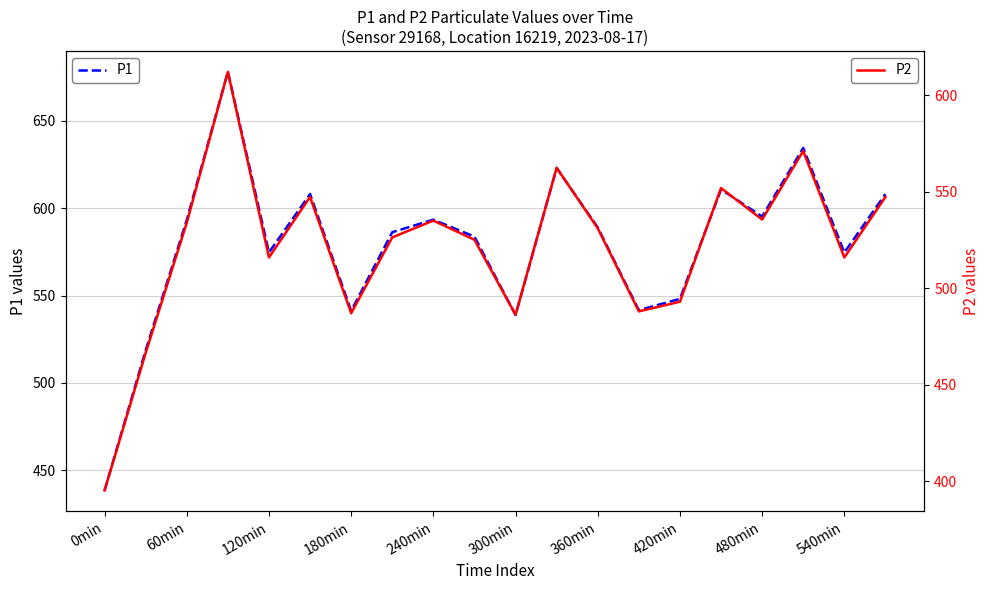

At which label does P1 reach its minimum?

0min